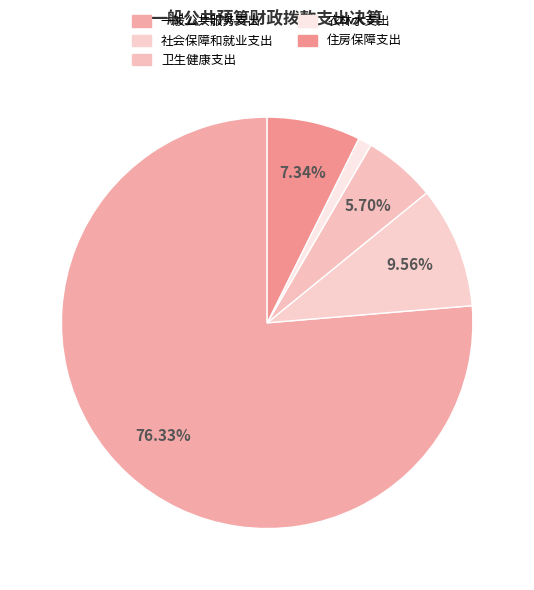

How many slices are in this pie chart?

5